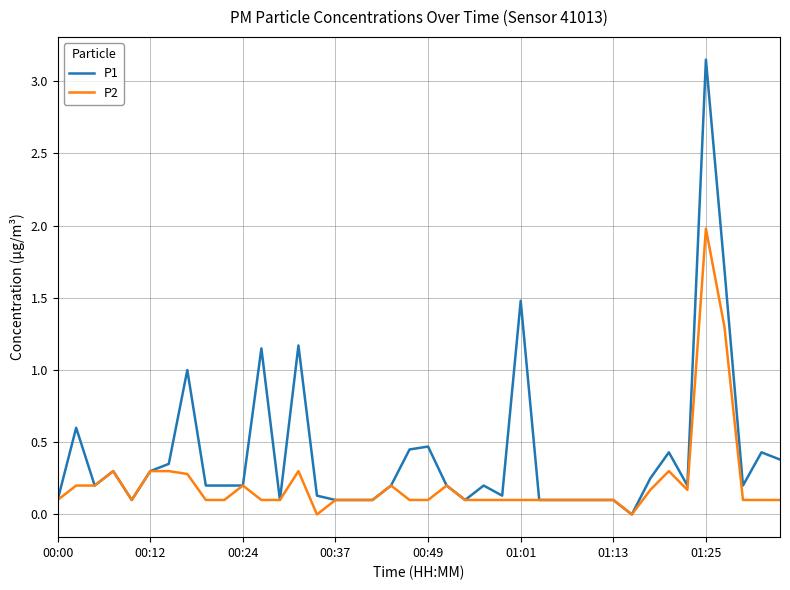

Does the chart have visible grid lines?

Yes